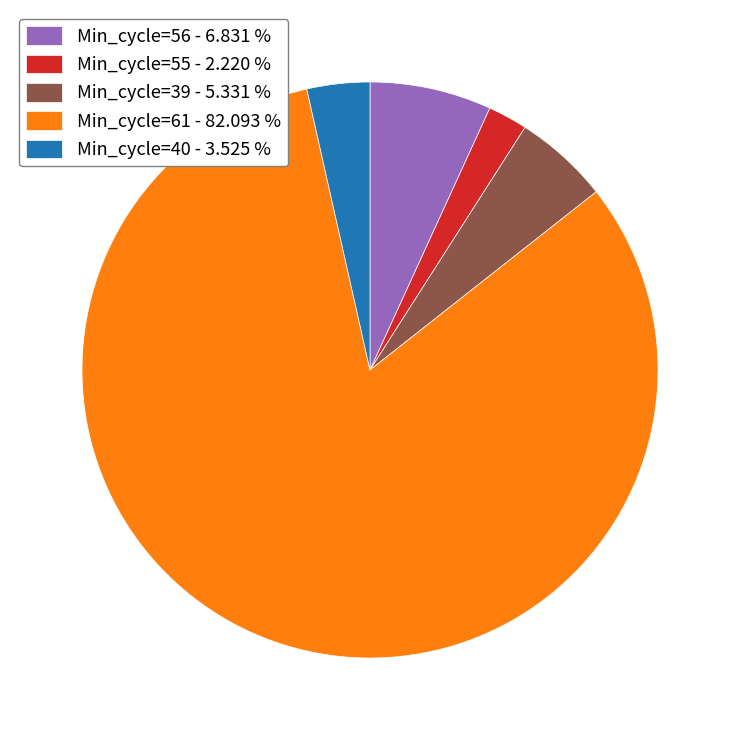

Approximately how many times larger is the value at Min_cycle=56 - 6.831 % compared to Min_cycle=40 - 3.525 %?

1.9